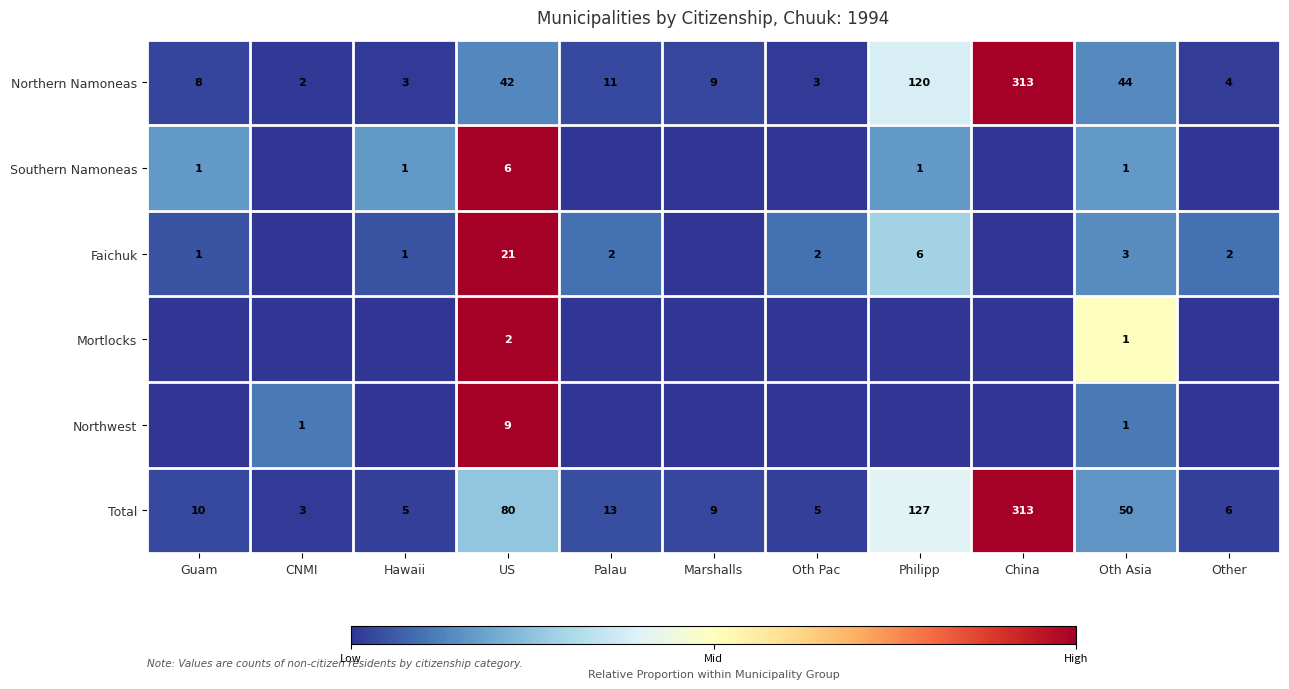

What is the sum of all Northern Namoneas values?

559